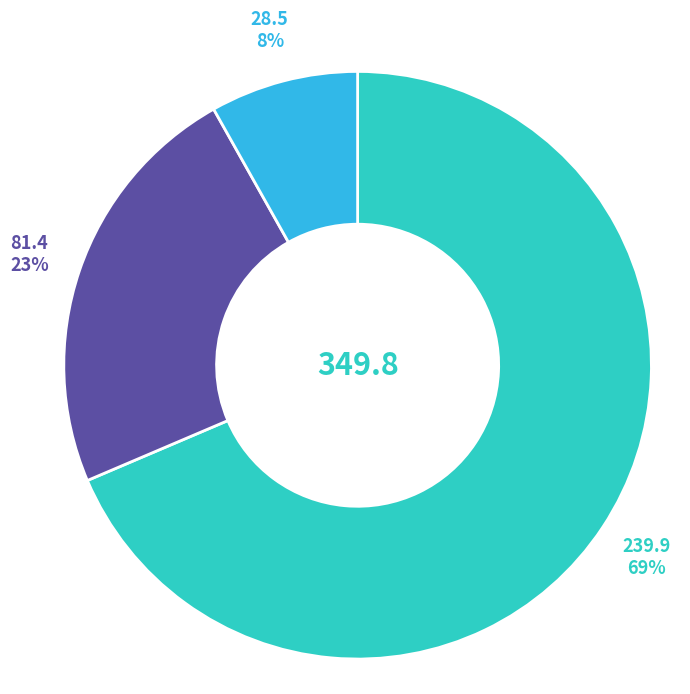

Does any single category account for the majority?

Yes